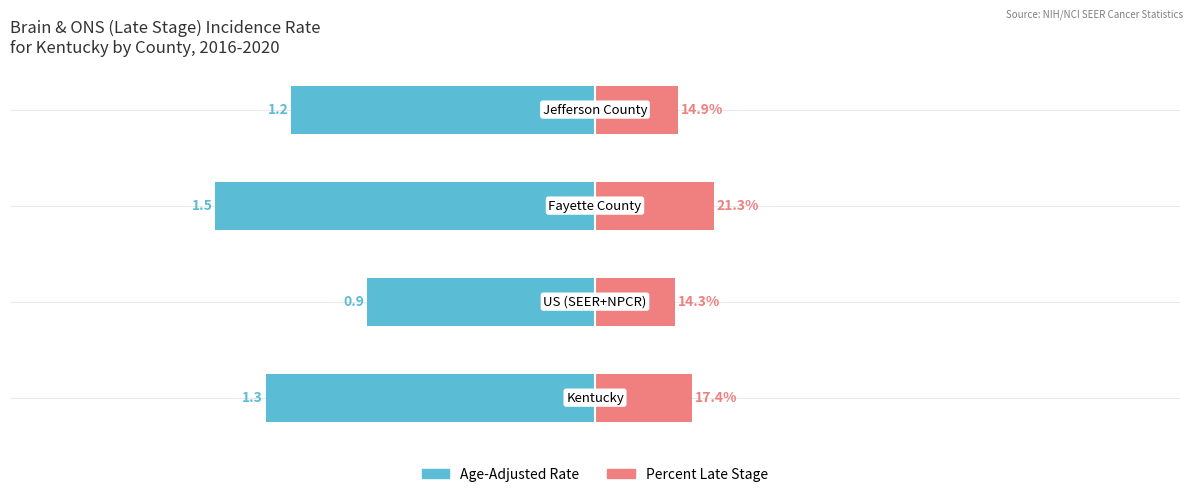

What is the lowest value of the Percent Late Stage series?

14.3